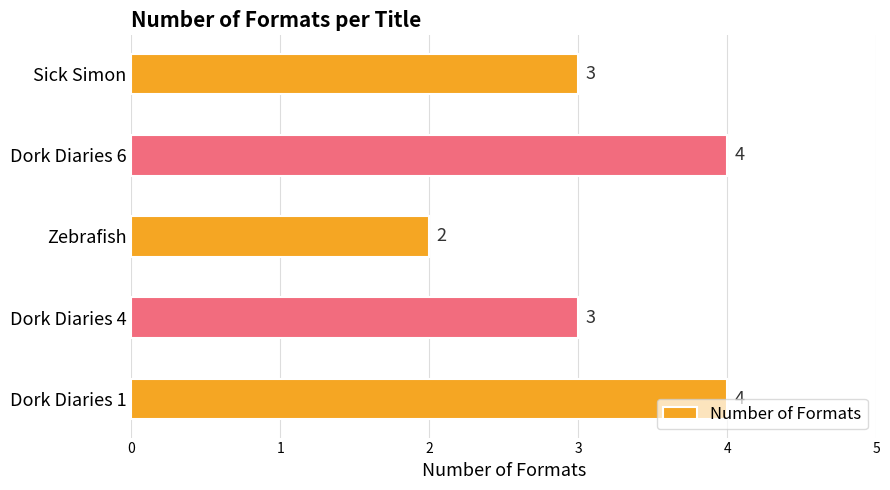

Is it true that the value at Dork Diaries 6 is 1?

False